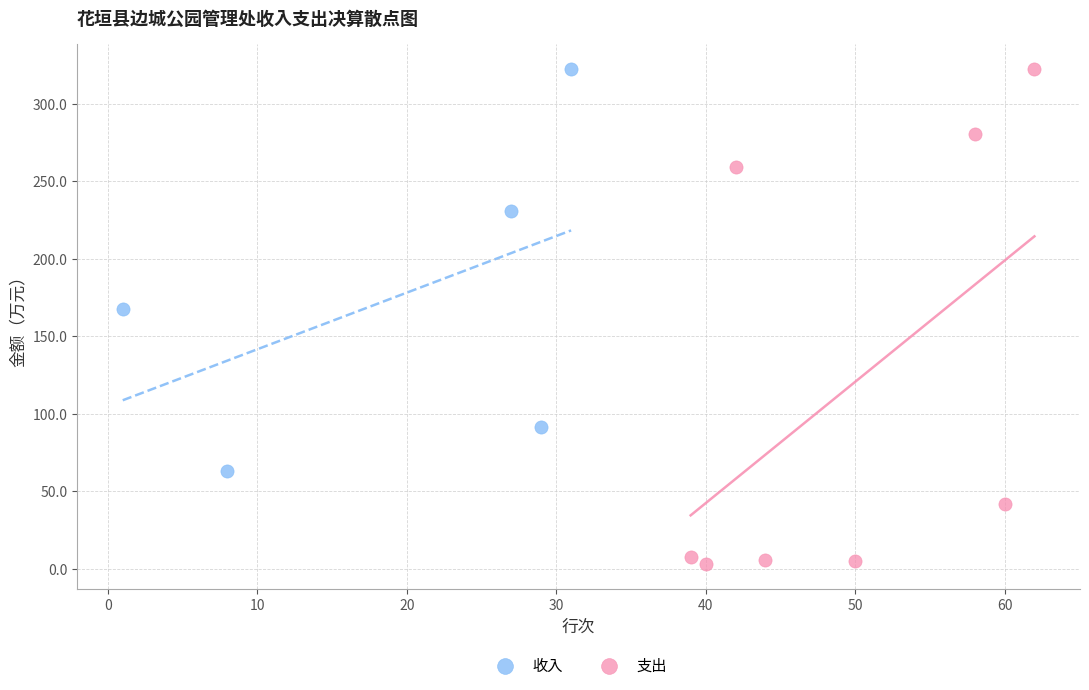

Which series has the widest spread of Y values?

支出